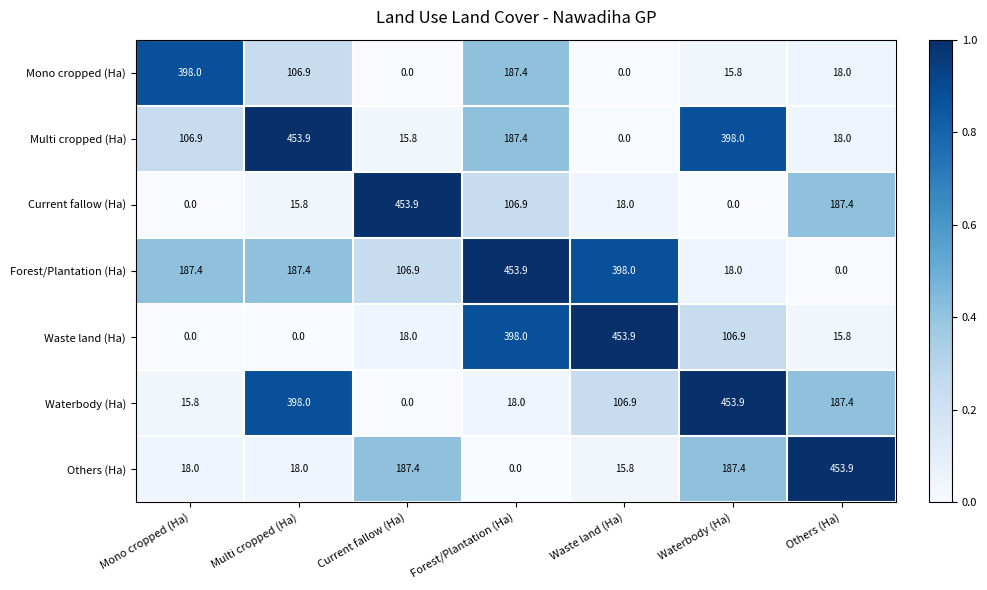

Where does the Multi cropped (Ha) series first go above 106?

Mono cropped (Ha)